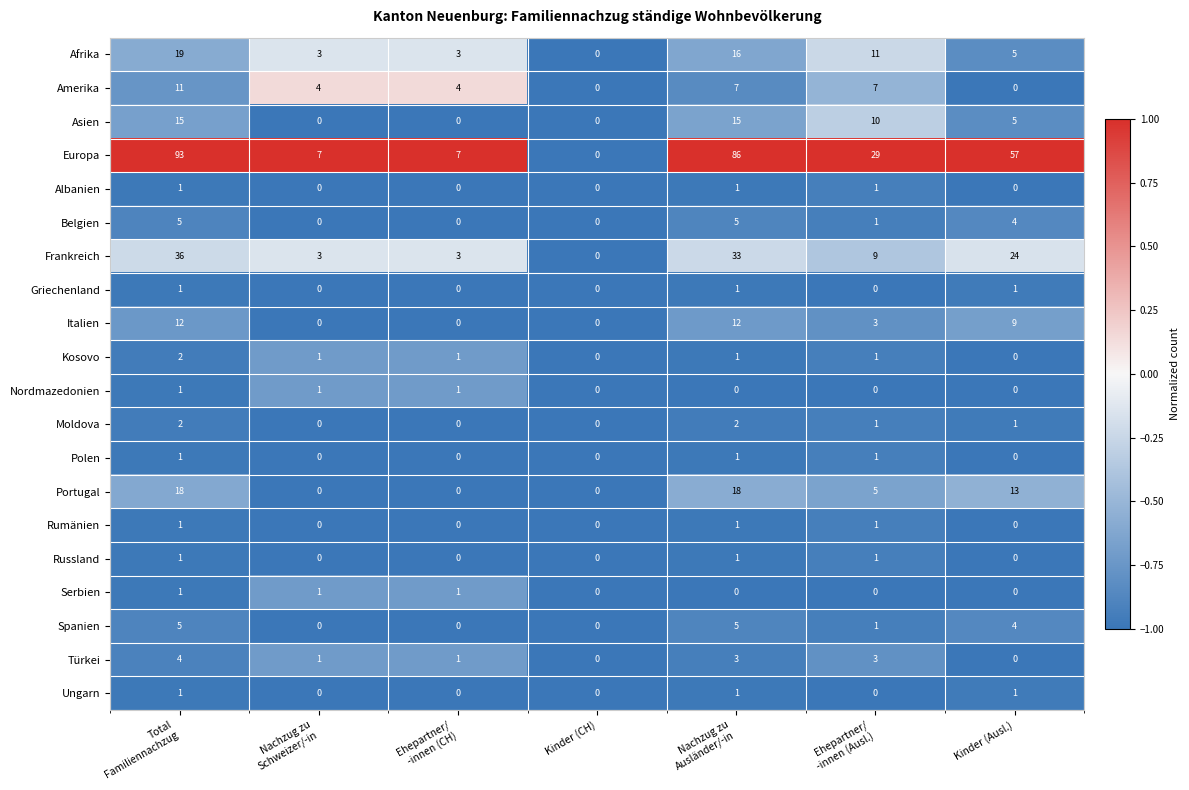

What is the difference between the highest and lowest values at Nachzug zu
Schweizer/-in?

7